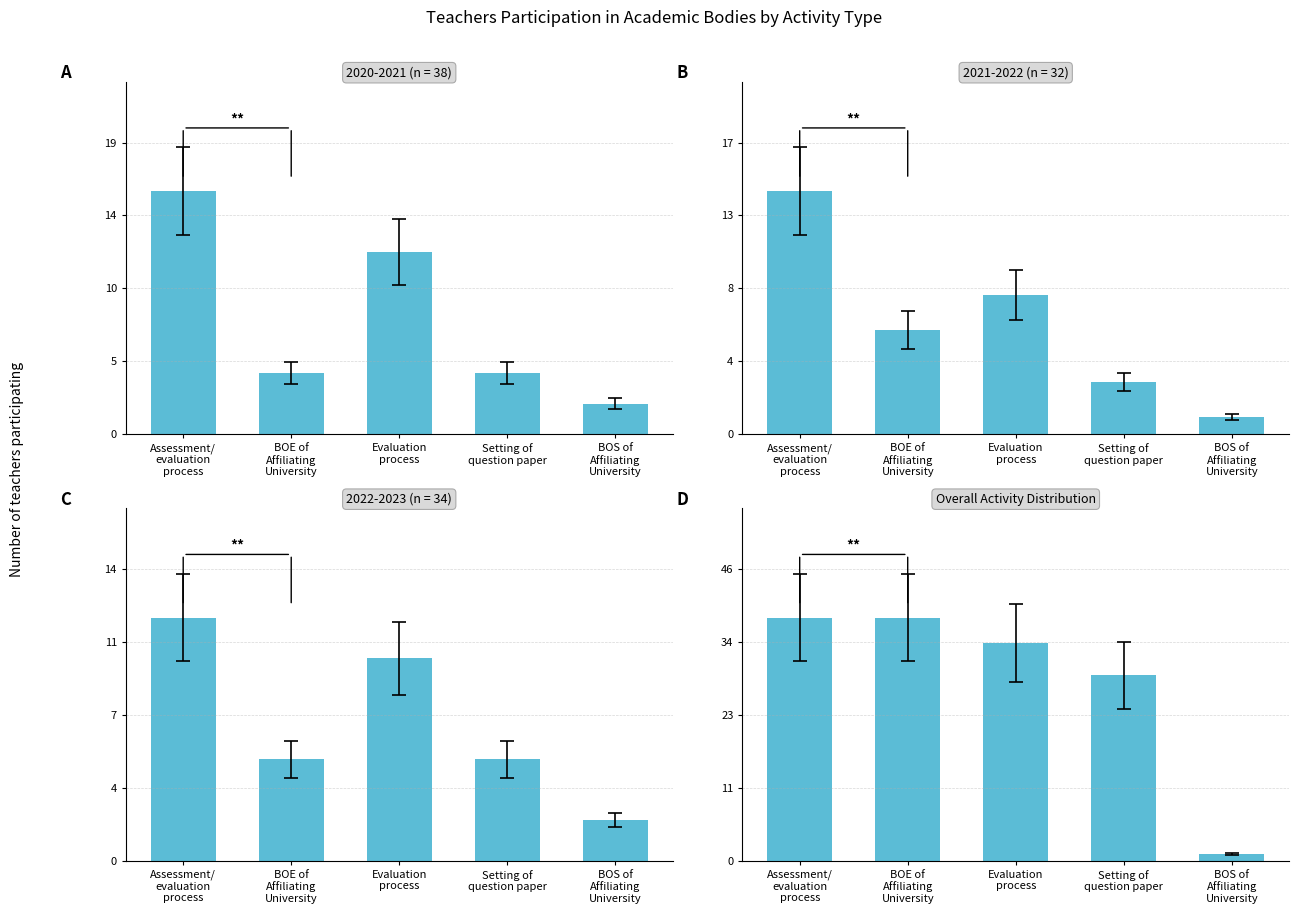

What is the sum of all values?

140